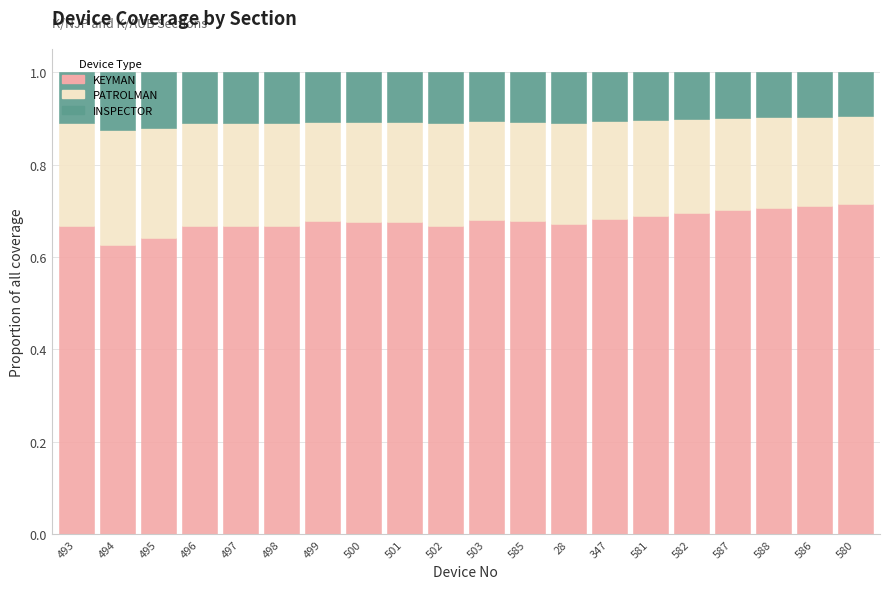

What is the total value across all series at 498?

1.0